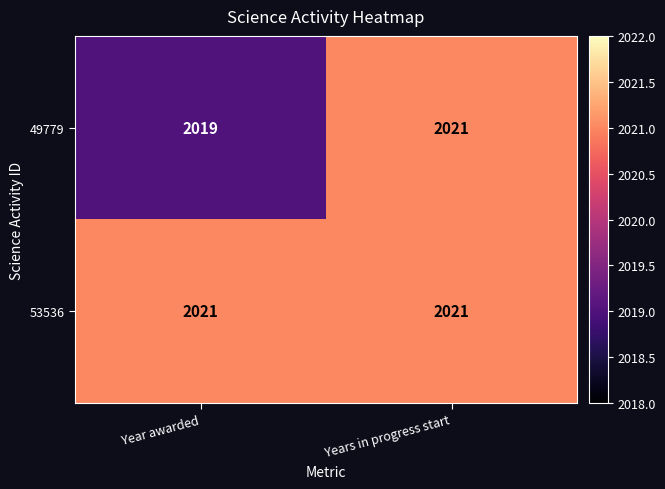

Rank the categories by 49779 value from highest to lowest.

Years in progress start, Year awarded